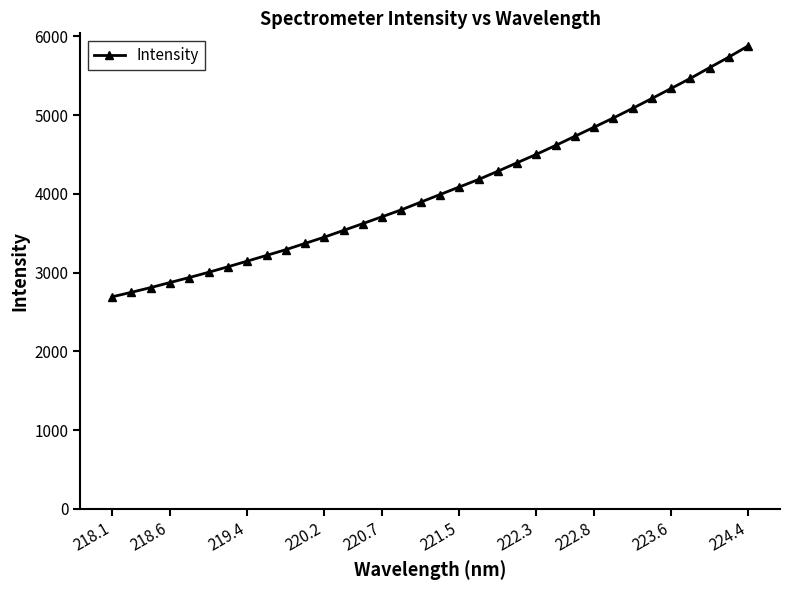

What is the sum of all values?

138147.4